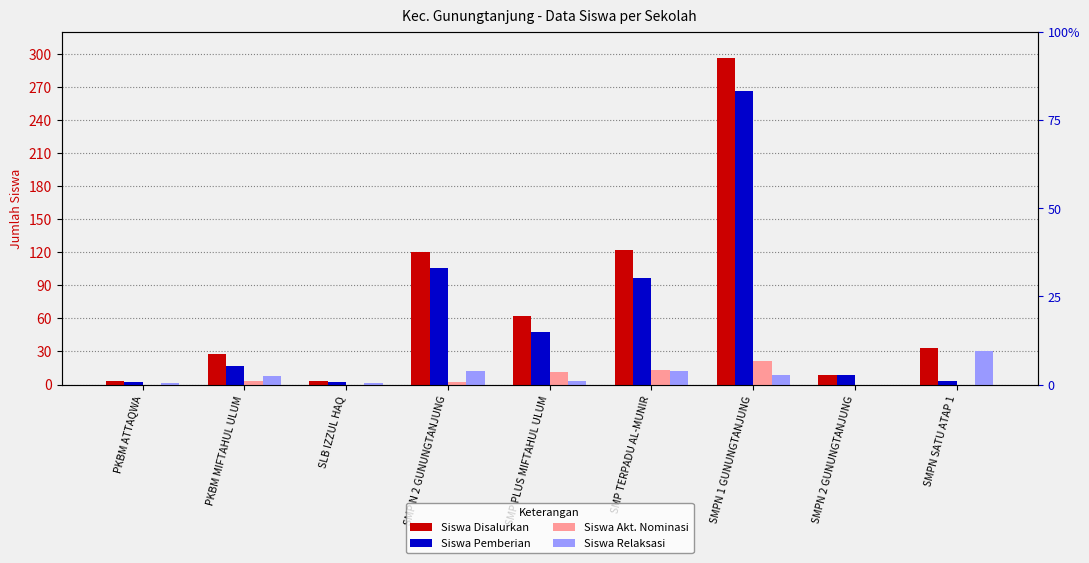

Is the value of Siswa Akt. Nominasi at PKBM ATTAQWA greater than the value of Siswa Relaksasi at SMPN SATU ATAP 1?

No